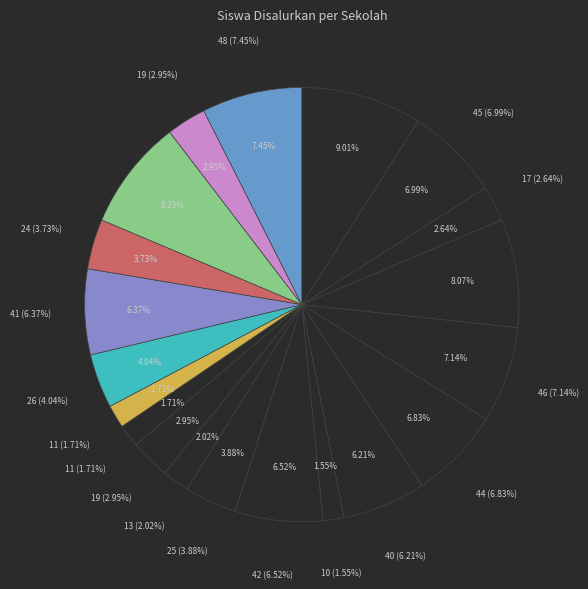

What percentage is the SD NEGERI 010 BULO slice, to the nearest percent?

2%